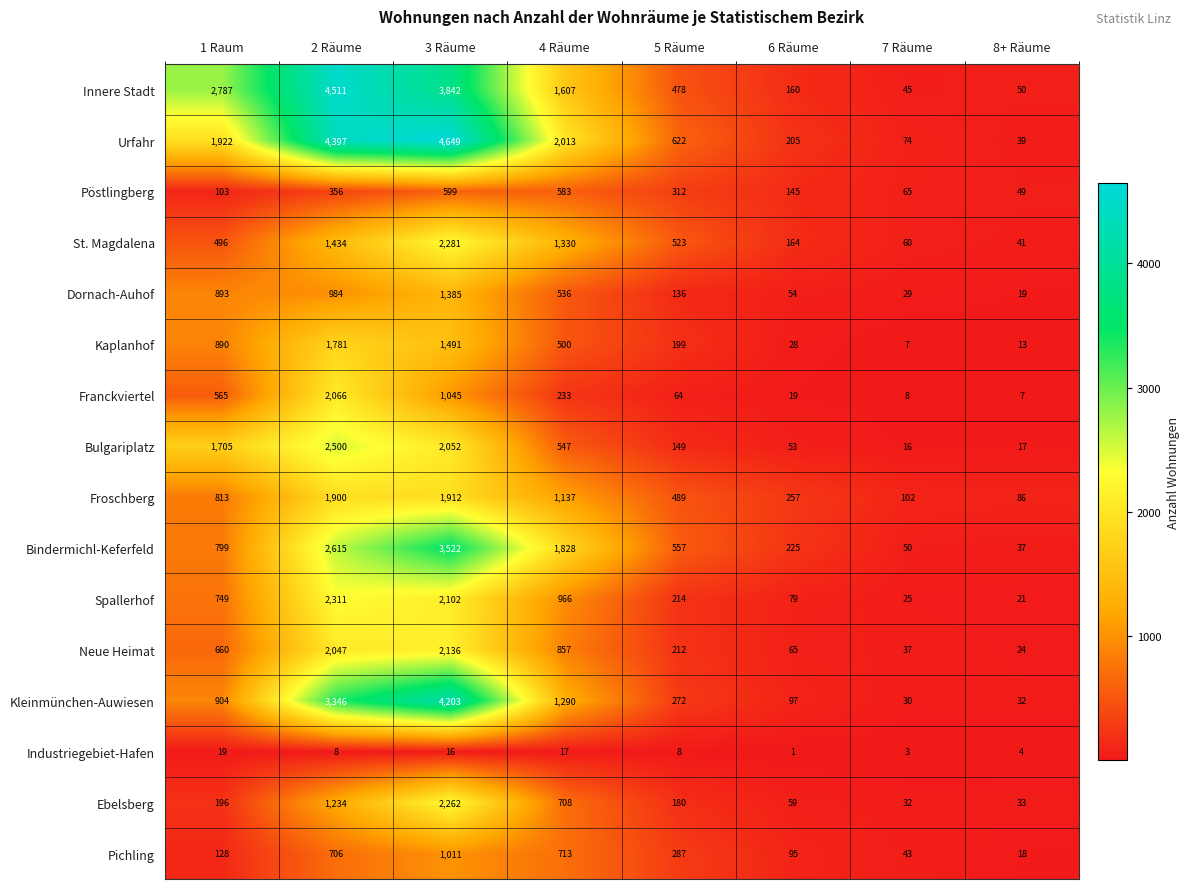

What is the greatest value displayed?

4649